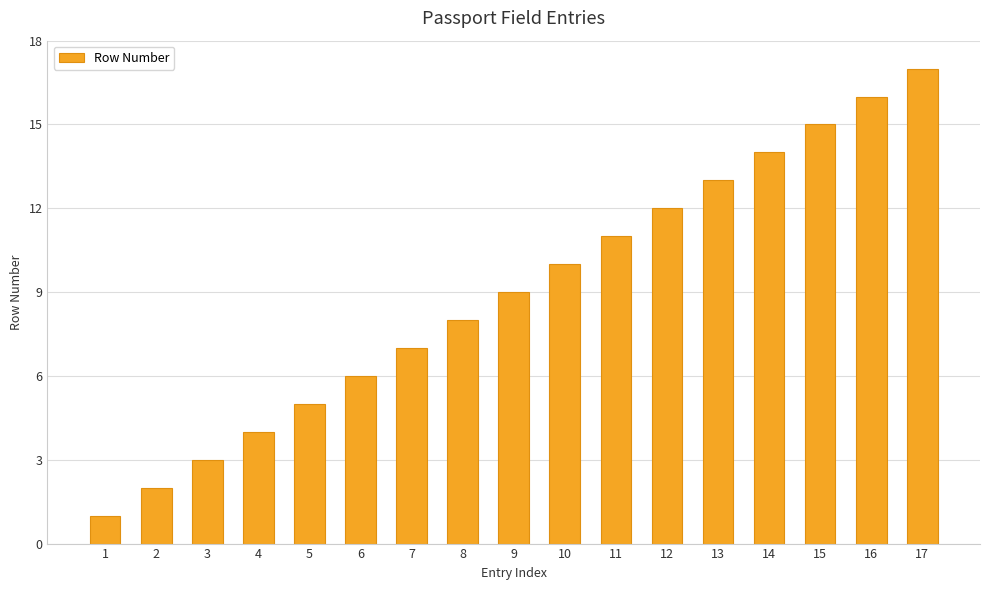

List the labels in order of value, smallest first.

1, 2, 3, 4, 5, 6, 7, 8, 9, 10, 11, 12, 13, 14, 15, 16, 17